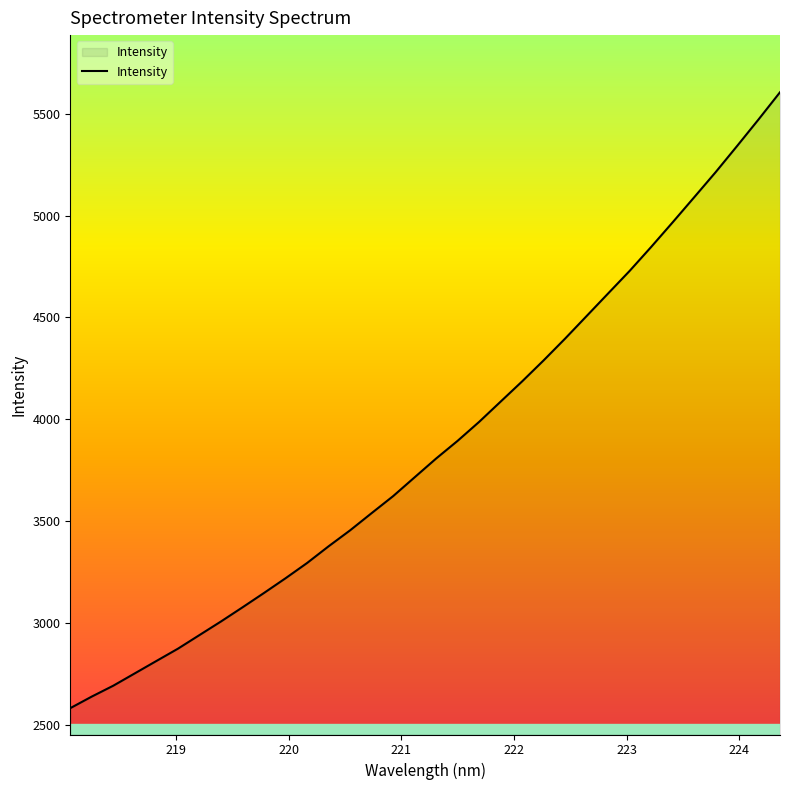

What is the difference between the maximum and minimum values?

3020.2